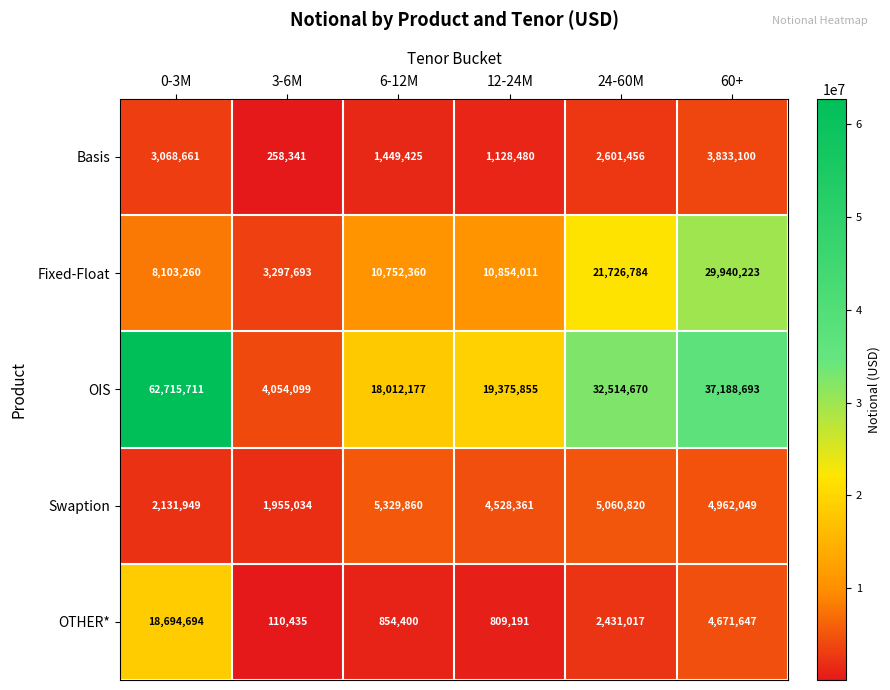

At which label is Fixed-Float closest to 16618958?

24-60M